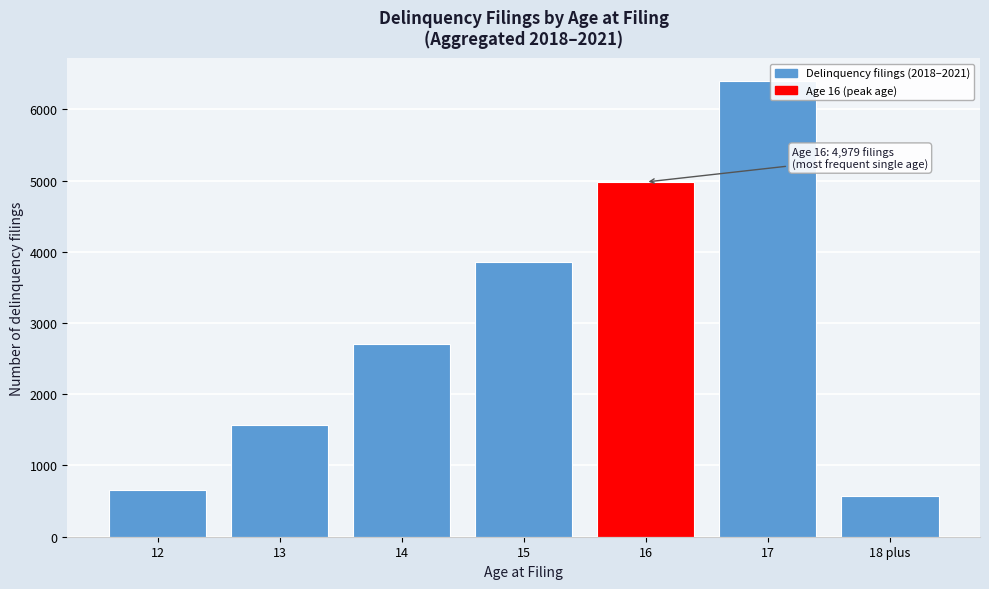

Reading left to right, extract all data points from this chart.

658	1571	2704	3856	4979	6396	573